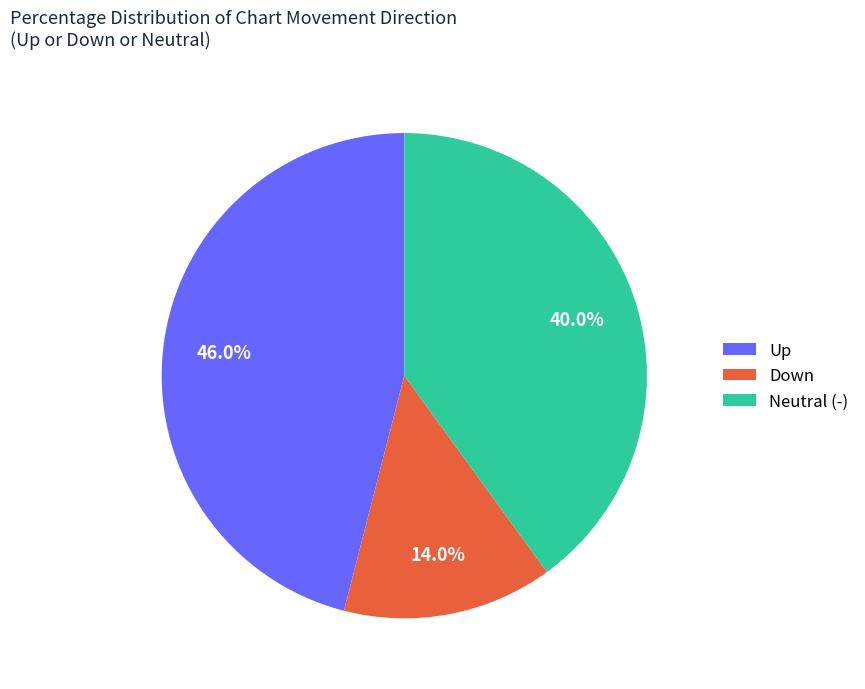

Count the number of slices in the pie.

3